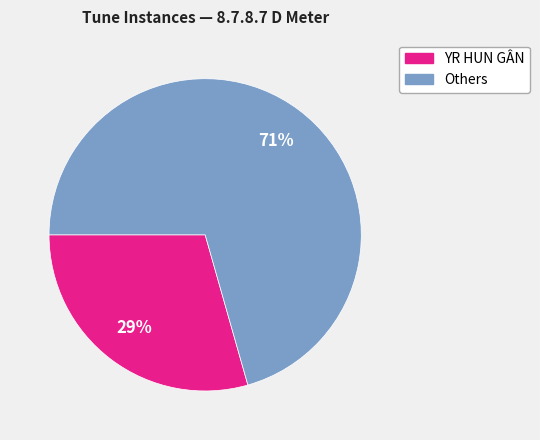

To the nearest percent, what is the average slice percentage?

50%